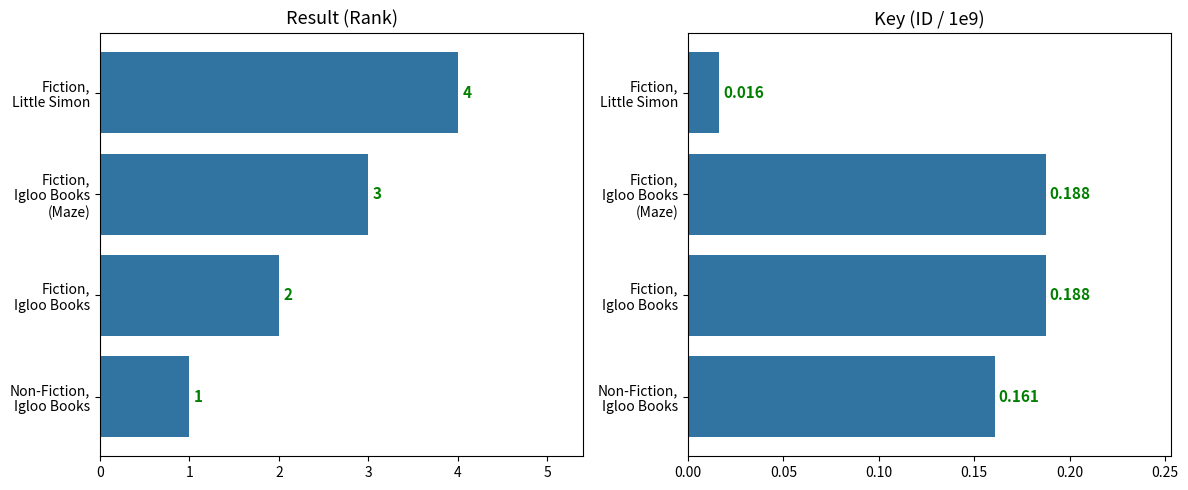

Is the value of Key at 1 greater than the value of Result at 2?

No